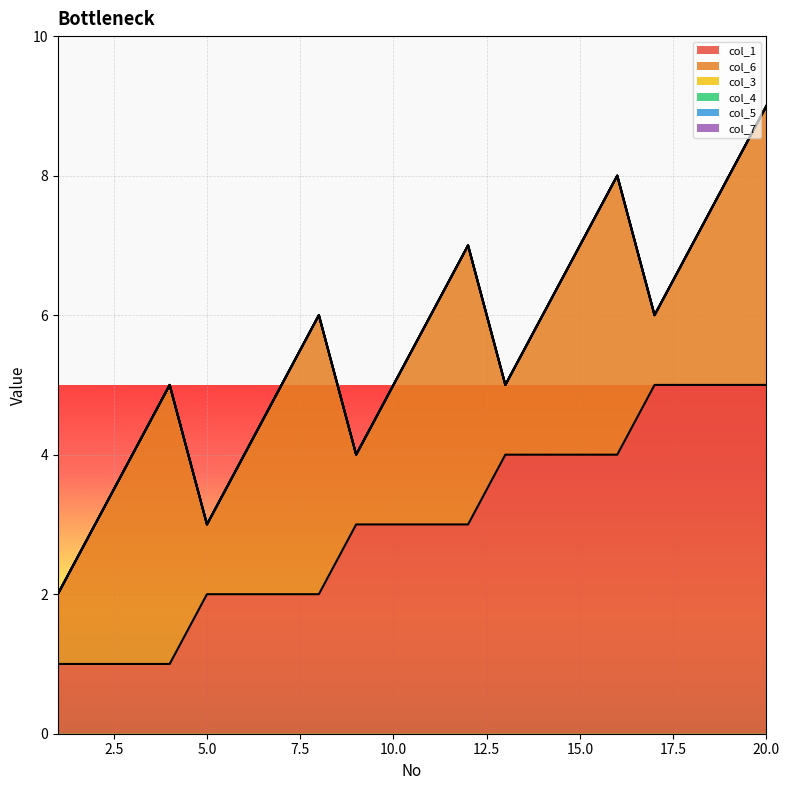

What is the difference between the highest and lowest values at 4?

4